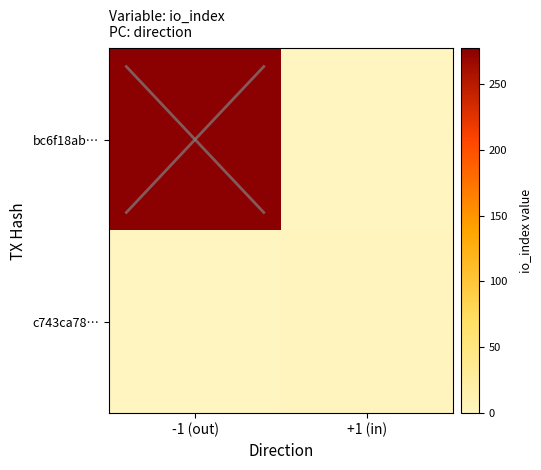

The bc6f18ab… series shows 0 at +1 (in). True or false?

True